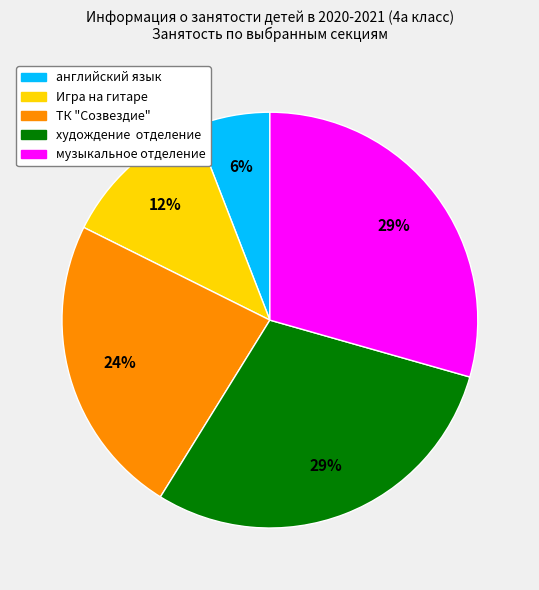

Count the number of slices in the pie.

5